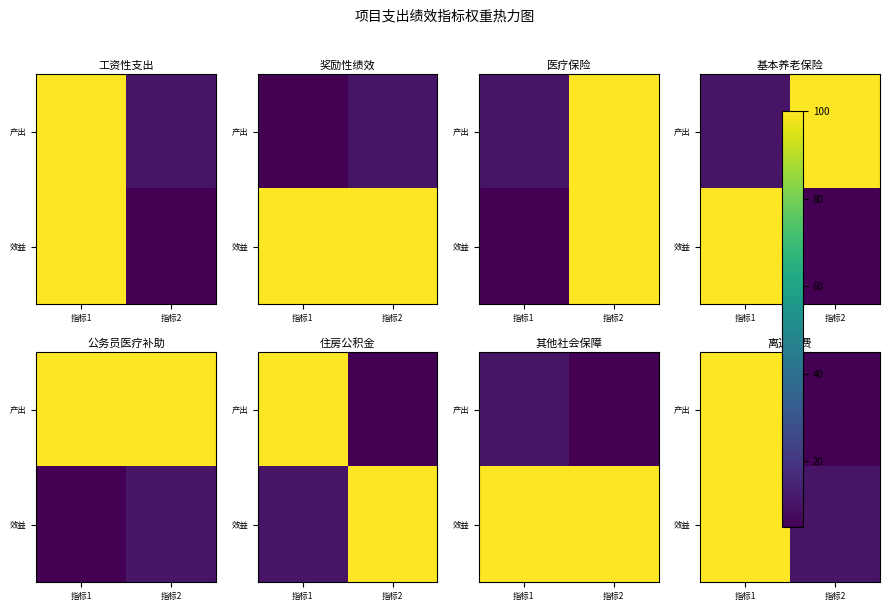

Is the value of 产出 at 指标2 greater than the value of 效益 at 指标1?

No